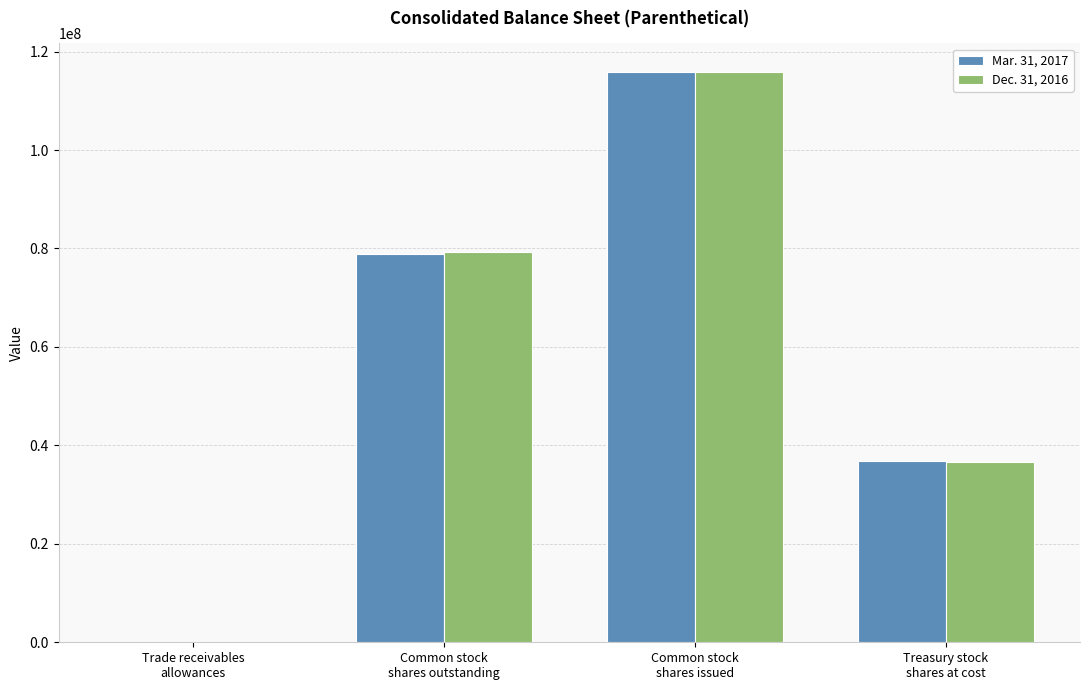

Are the bars grouped side by side (vs. stacked)?

Yes